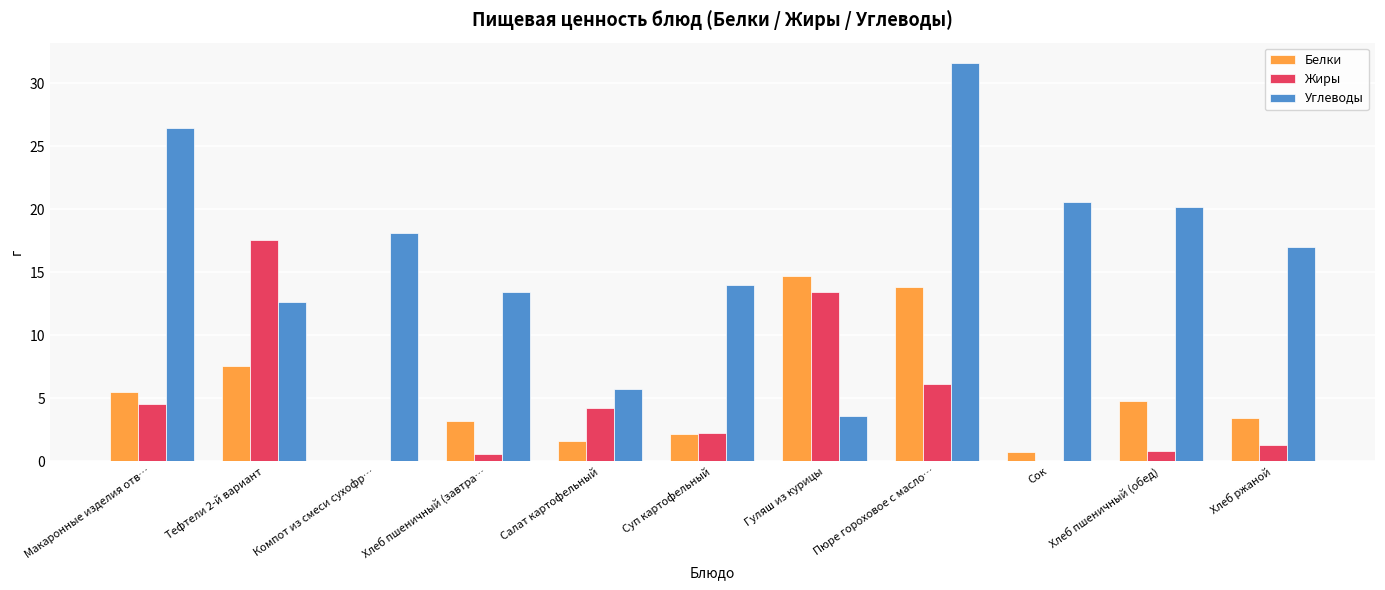

What is the highest value of the Жиры series?

17.6